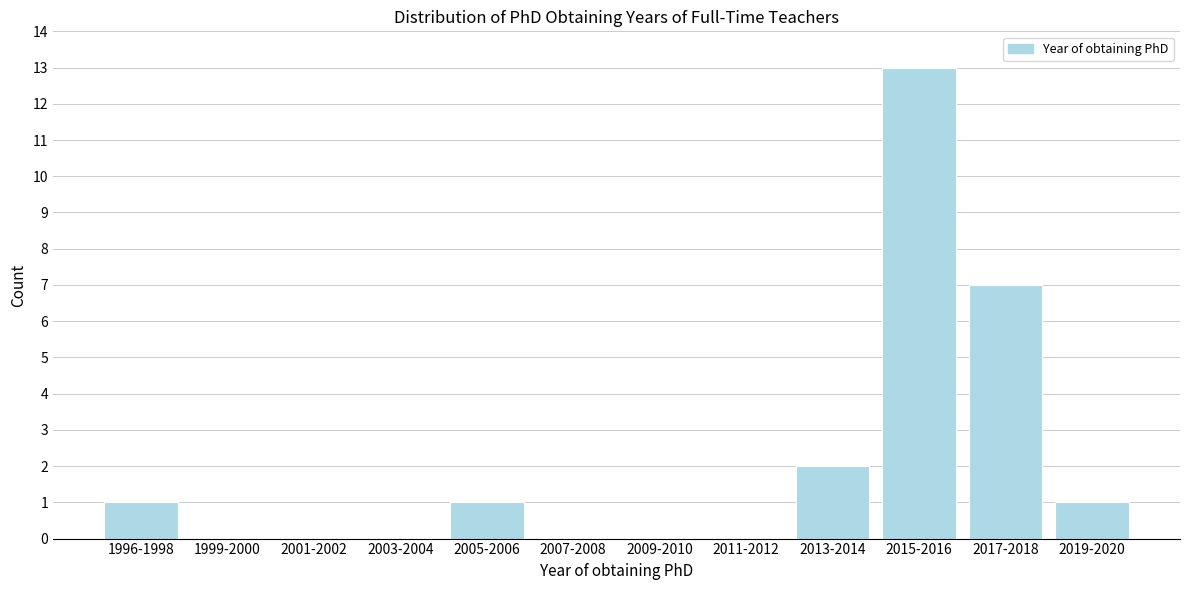

Reading right to left, extract all data points from this chart.

2019-2020=1	2017-2018=7	2015-2016=13	2013-2014=2	2011-2012=0	2009-2010=0	2007-2008=0	2005-2006=1	2003-2004=0	2001-2002=0	1999-2000=0	1996-1998=1